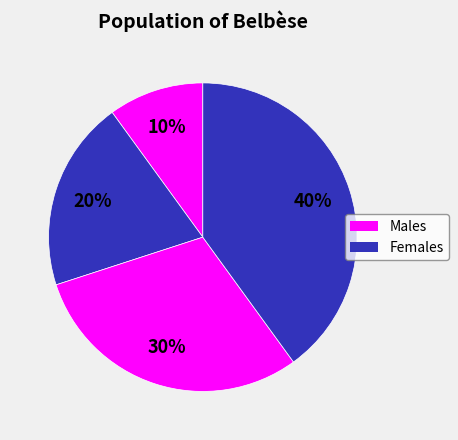

Which category has the smallest portion of the pie?

1